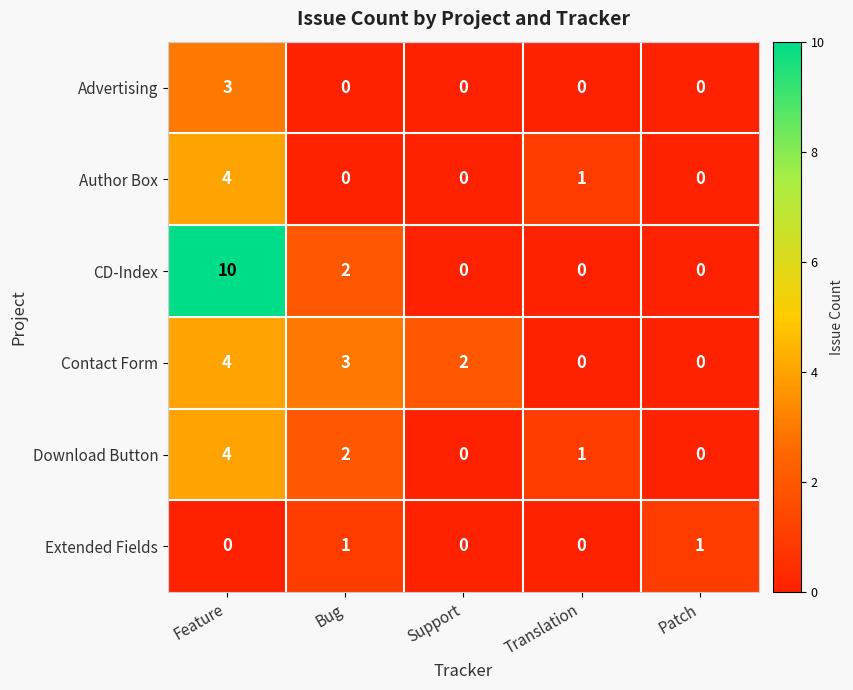

What is the maximum value shown in the chart?

10